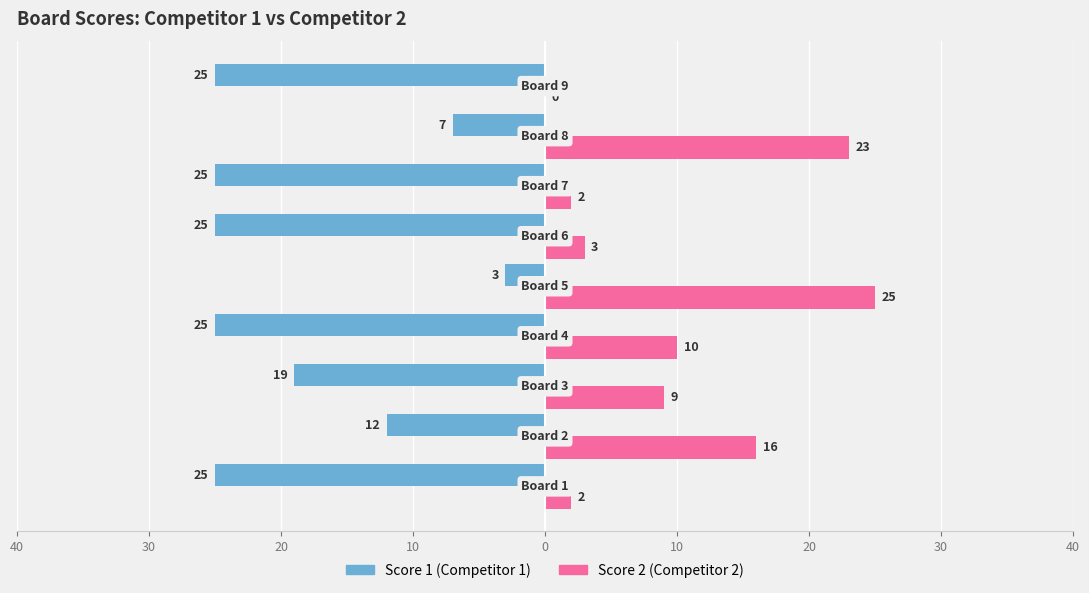

What are all the series names shown in the legend?

Score 1 (Competitor 1), Score 2 (Competitor 2)